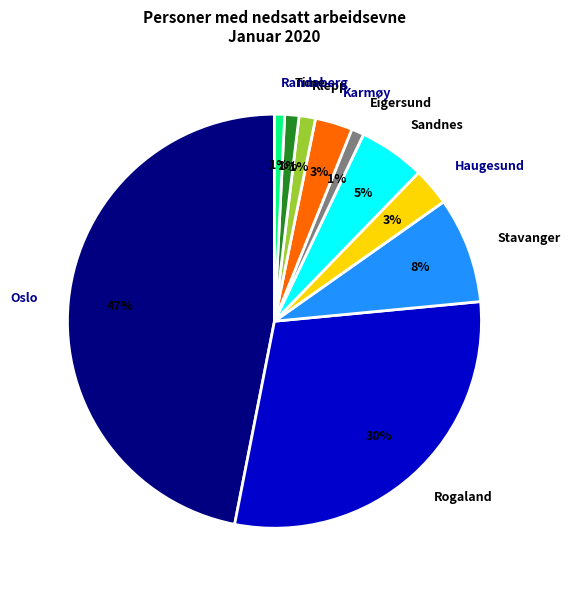

Is there a majority slice in this chart?

No